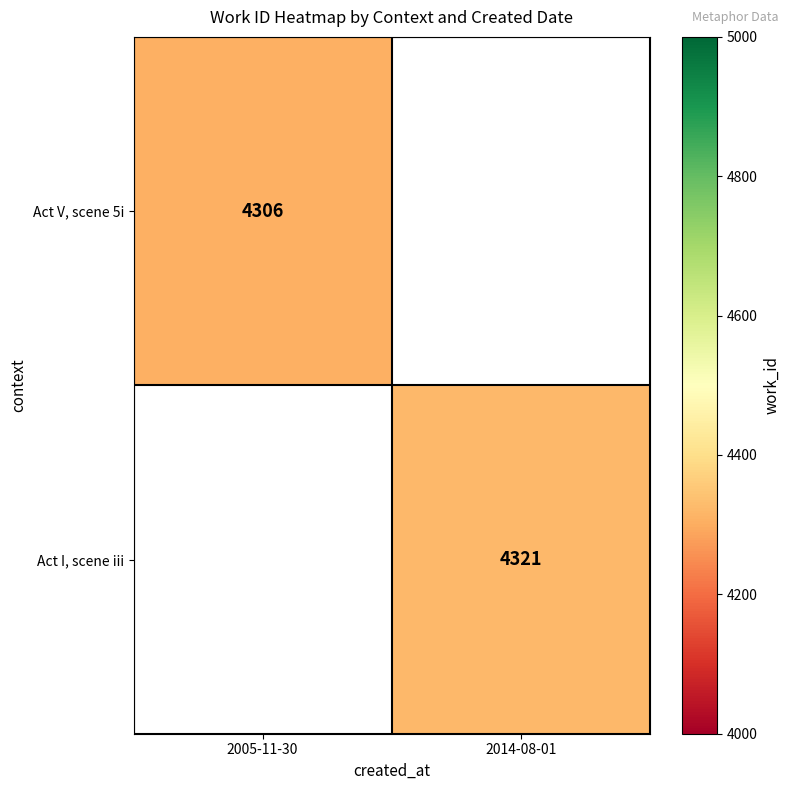

The Act V, scene 5i series shows 4306 at 2005-11-30. True or false?

True